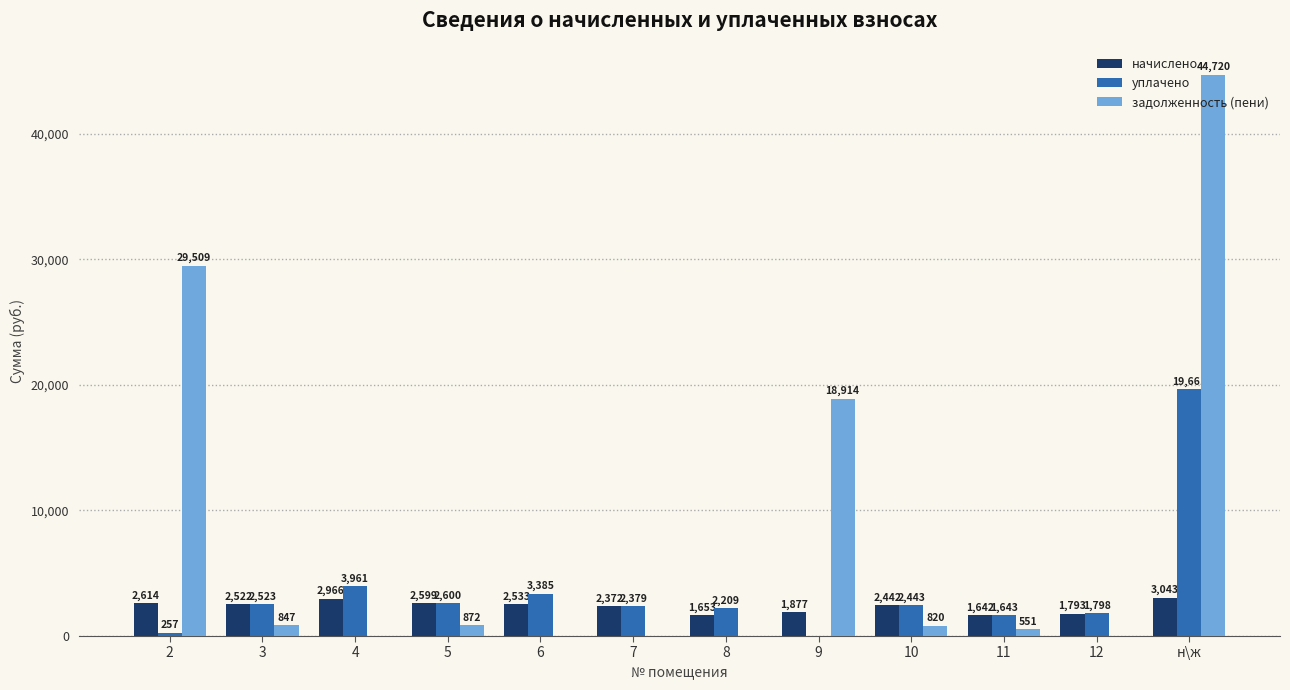

What is the sum of the начислено values at н\ж and 3?

5565.0